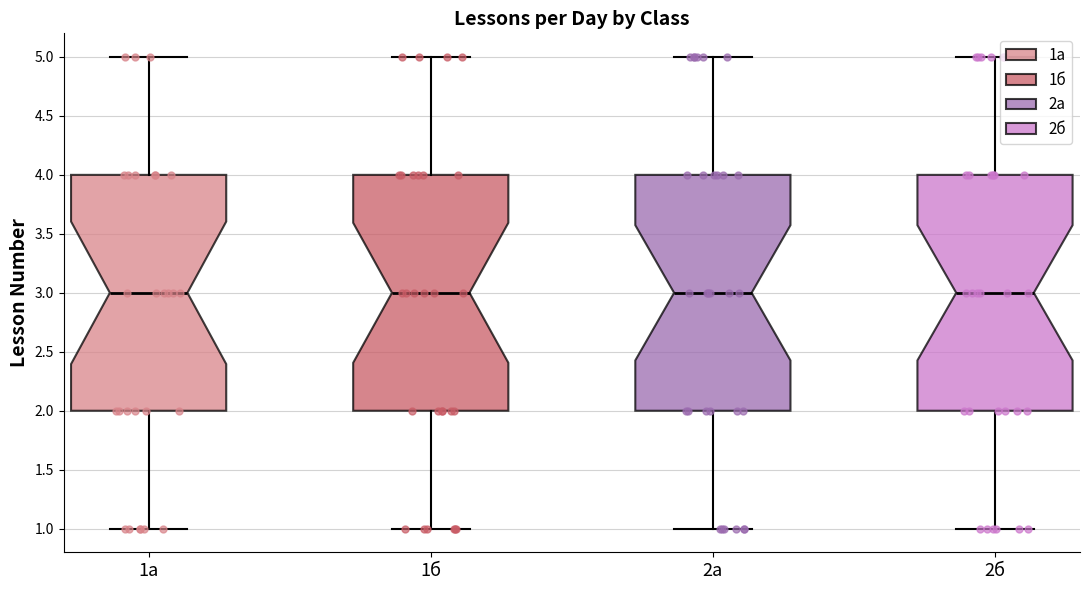

Reading left to right, read every box against the y-axis: the position of its median line, the range the box covers, and the ends of its whiskers. The values are not printed on the chart, so give them approximately, as read against the axis.

1а: median 3, box 2 to 4, whiskers 1 to 5
1б: median 3, box 2 to 4, whiskers 1 to 5
2а: median 3, box 2 to 4, whiskers 1 to 5
2б: median 3, box 2 to 4, whiskers 1 to 5